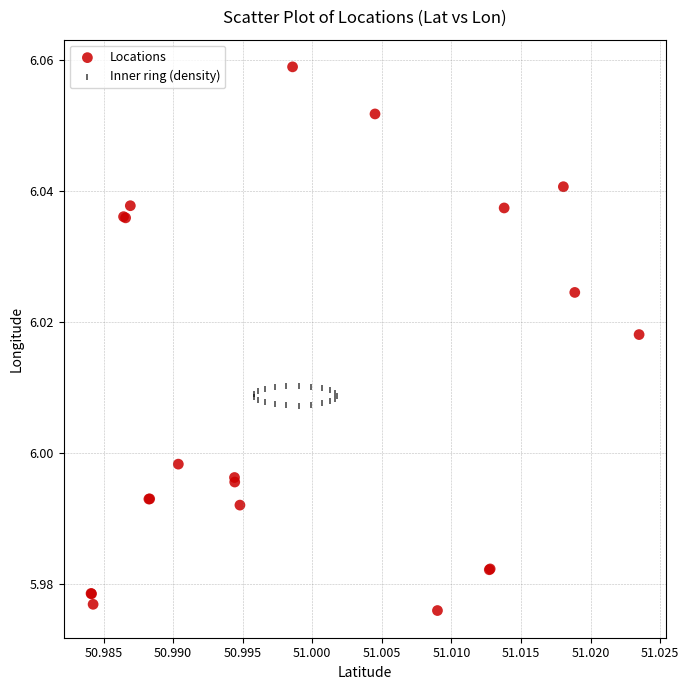

Which series has the largest Y range (max minus min)?

Locations